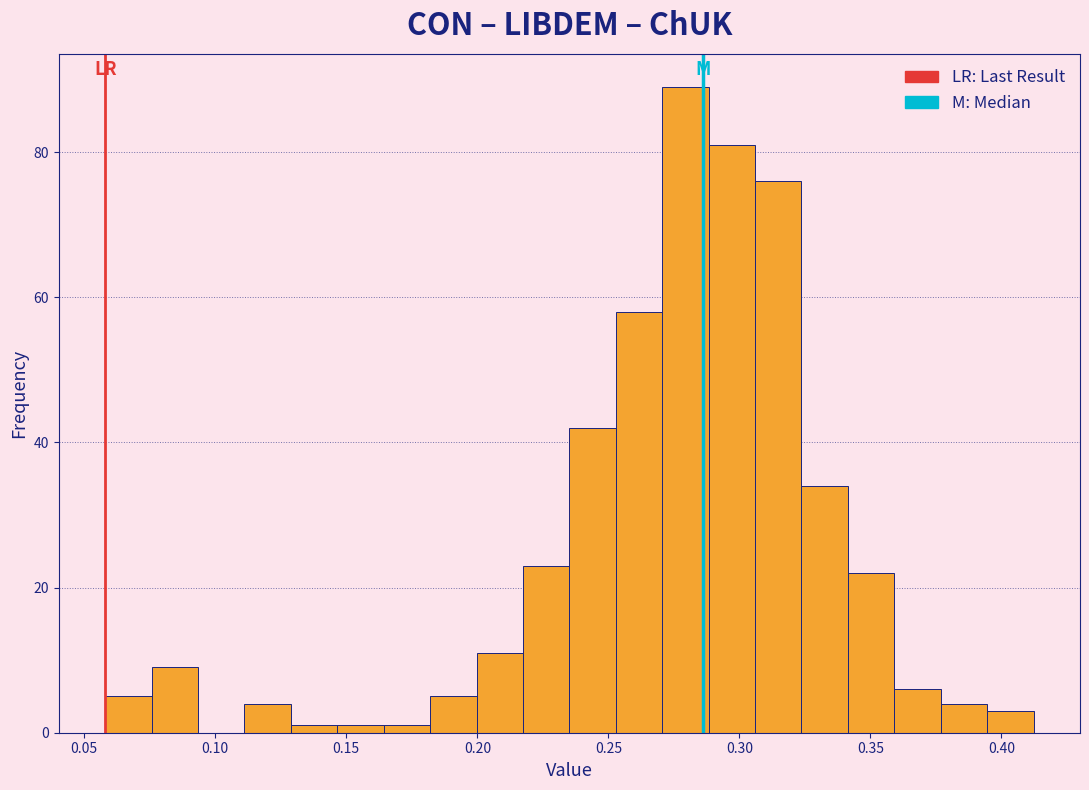

Around what value on the x-axis is the tallest bar? Give the approximate position of its centre, as read against the axis.

0.280